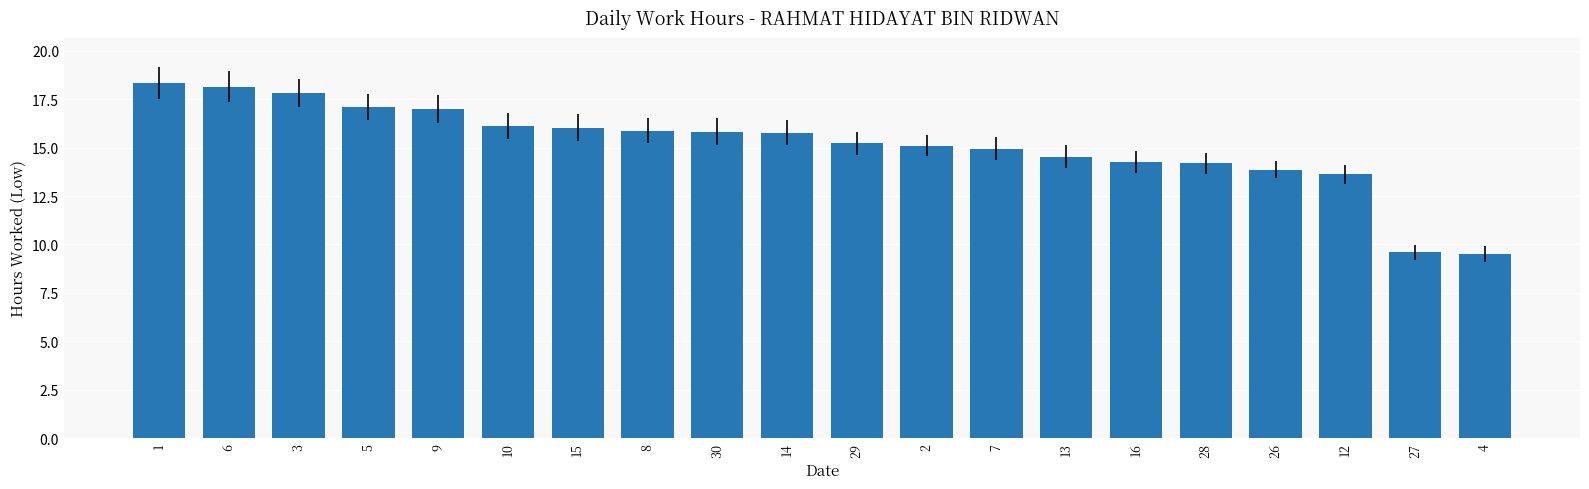

The value at 15 is 16.0. True or false?

True